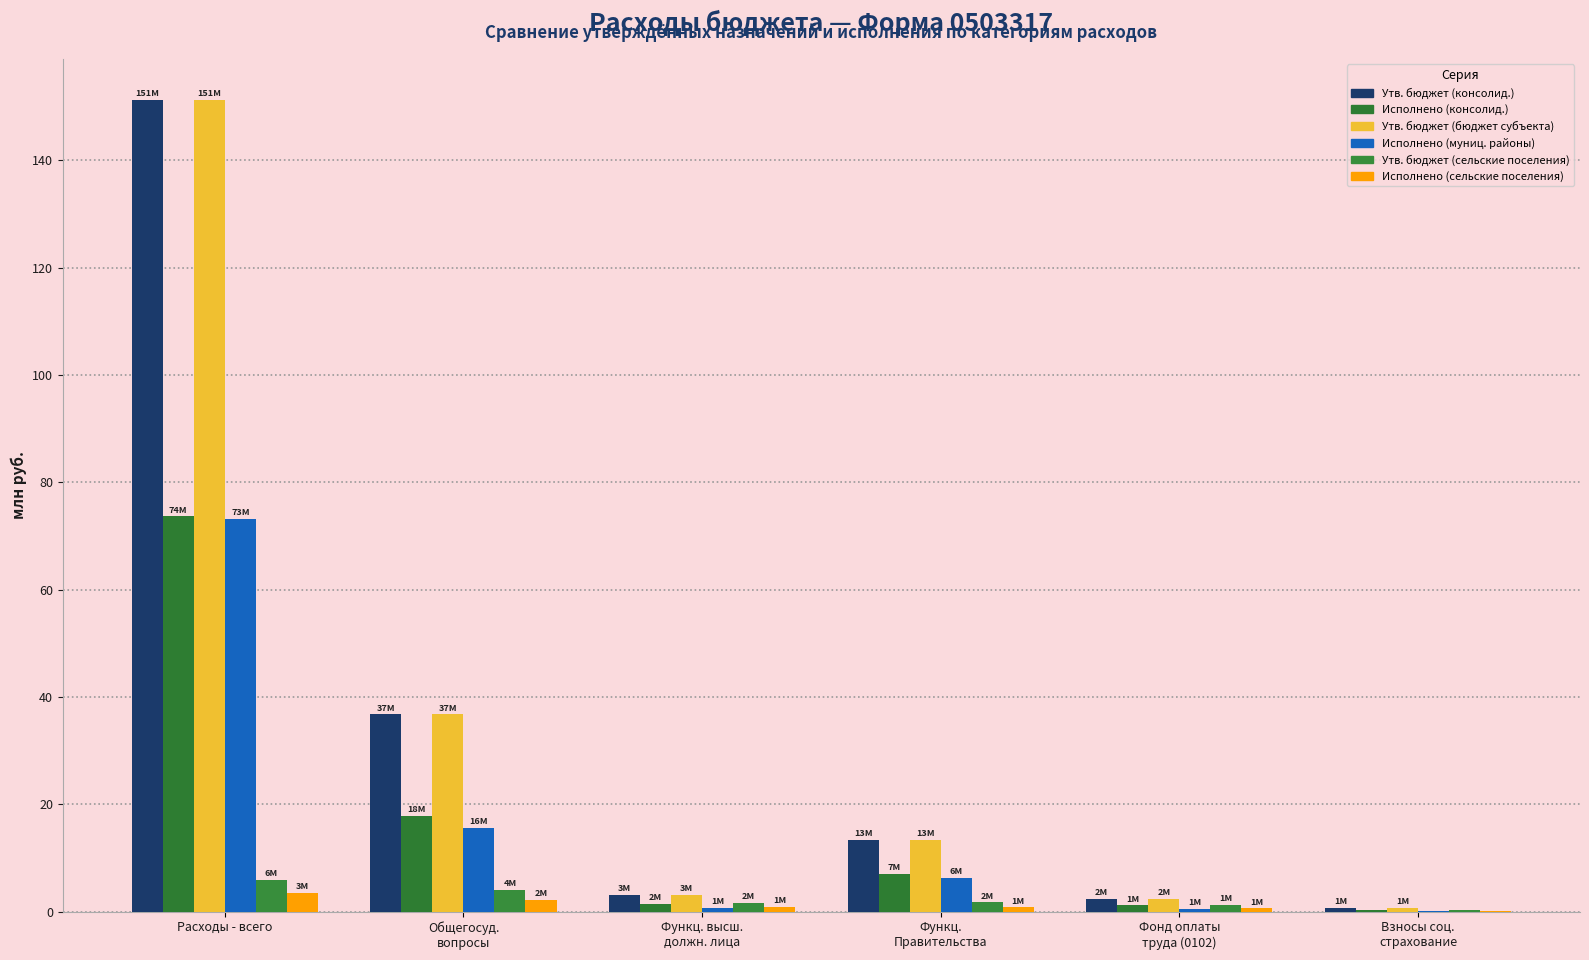

Does the chart contain stacked bars?

No